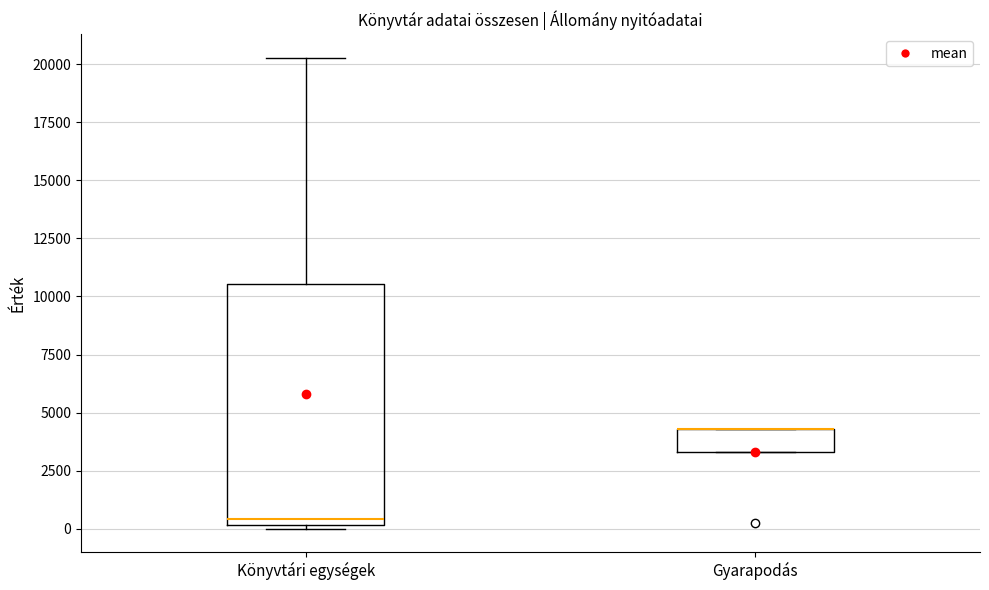

Reading left to right, read every box against the y-axis: the position of its median line, the range the box covers, and the ends of its whiskers. The values are not printed on the chart, so give them approximately, as read against the axis.

Könyvtári egységek: median 500, box 0 to 10500, whiskers 0 (just below the box's lower edge) to 20500
Gyarapodás: median 4500 (drawn on the box's upper edge), box 3500 to 4500, whiskers 3500 to 4500